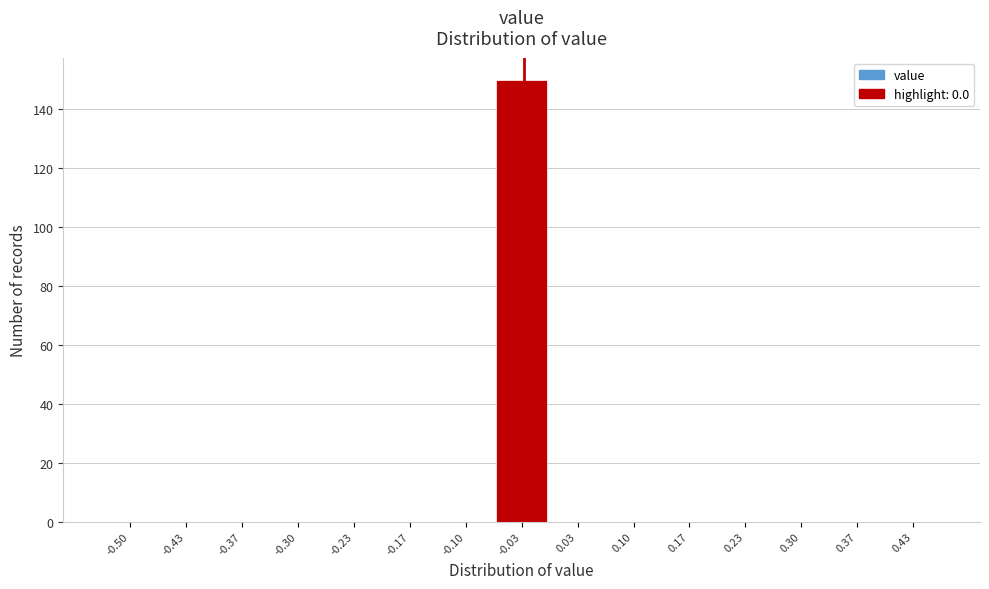

Reading left to right, list all the values displayed in this chart.

-0.50=0	-0.43=0	-0.37=0	-0.30=0	-0.23=0	-0.17=0	-0.10=0	-0.03=150	0.03=0	0.10=0	0.17=0	0.23=0	0.30=0	0.37=0	0.43=0